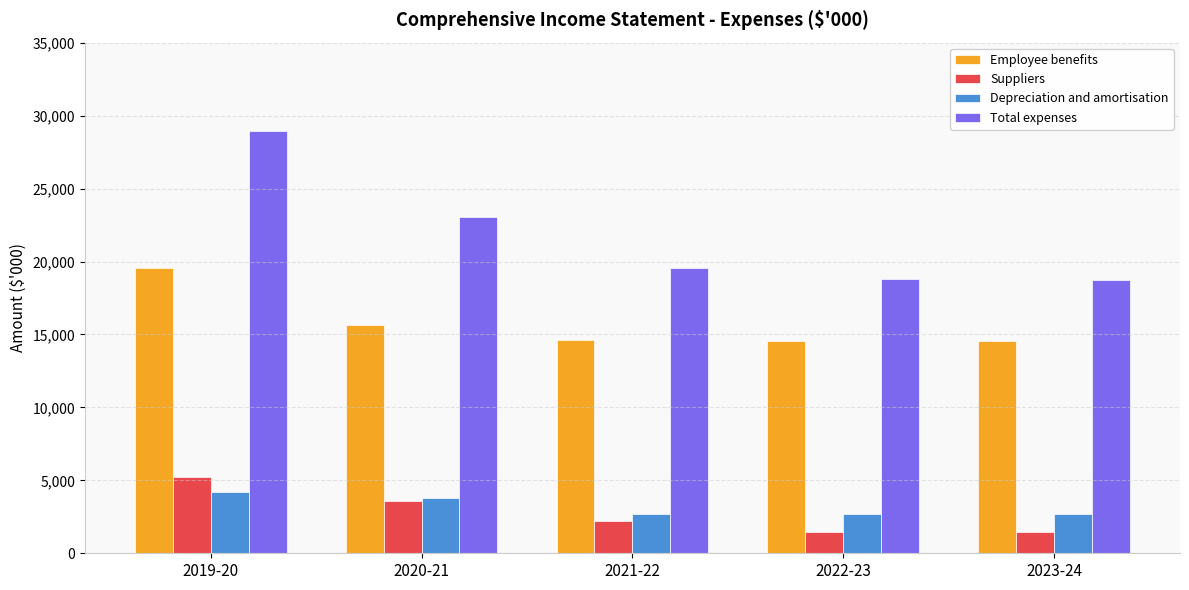

What is the smallest value displayed?

1447